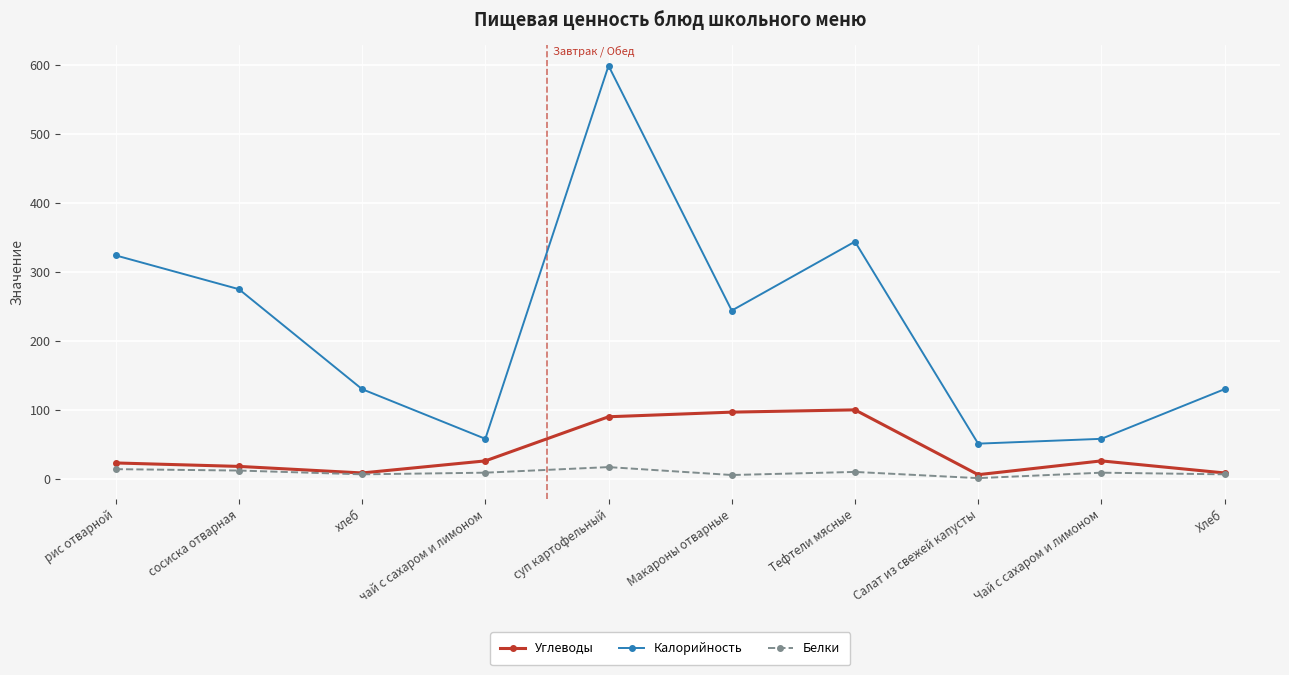

What is the sum of all Калорийность values?

2213.0